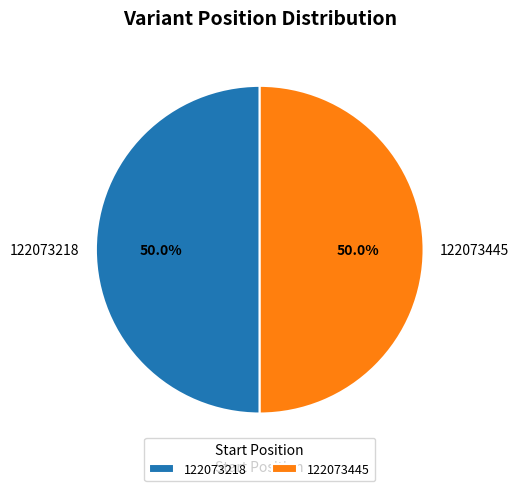

Combined, what portion of the pie is 122073218 and 122073445?

100.0%